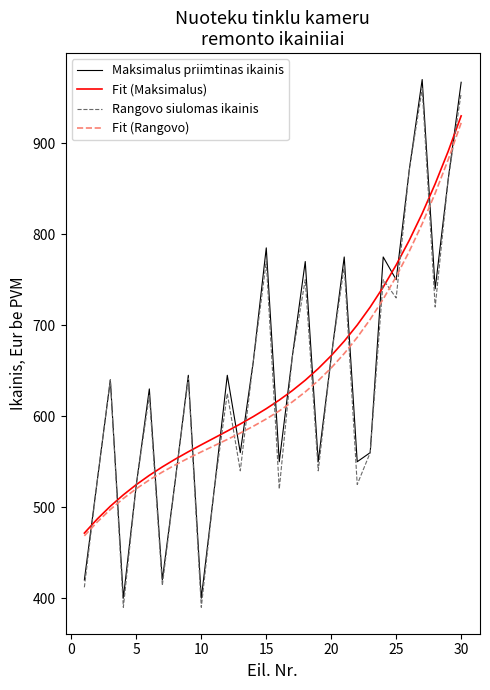

What is the minimum value for Fit (Rangovo)?

468.6